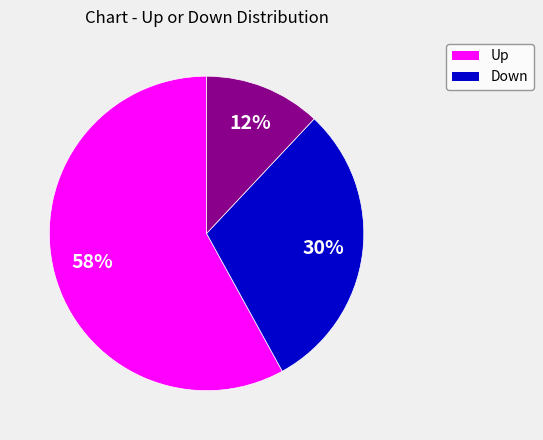

Does any single category account for the majority?

Yes